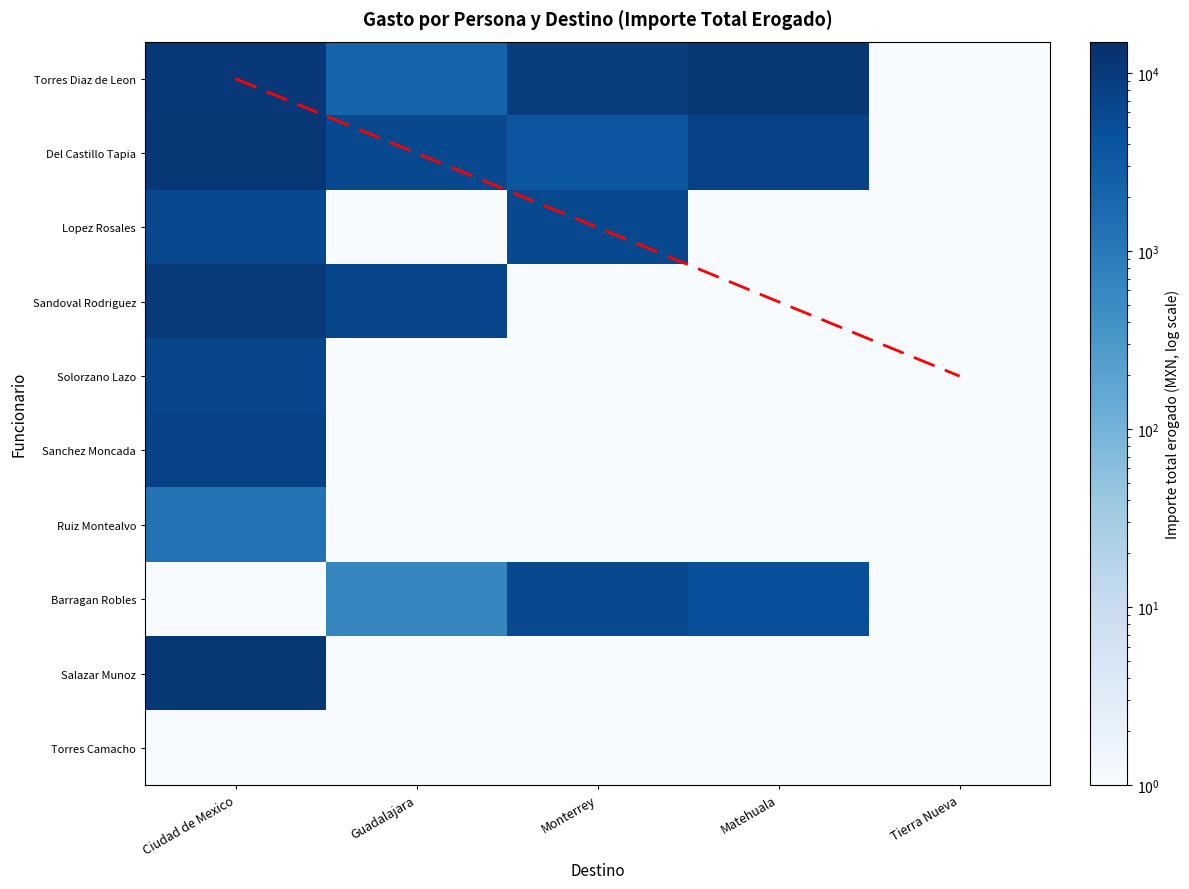

At Guadalajara, list the series in order from smallest to largest.

Lopez Rosales, Solorzano Lazo, Sanchez Moncada, Ruiz Montealvo, Salazar Munoz, Barragan Robles, Torres Diaz de Leon, Del Castillo Tapia, Sandoval Rodriguez